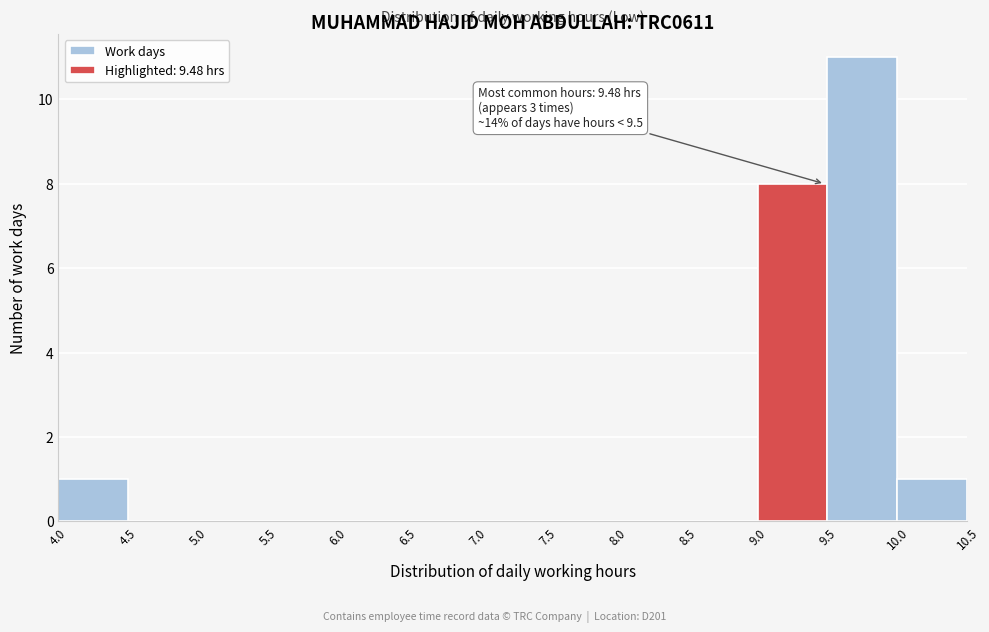

Which range on the x-axis has the tallest bar?

9.5 to 10.0